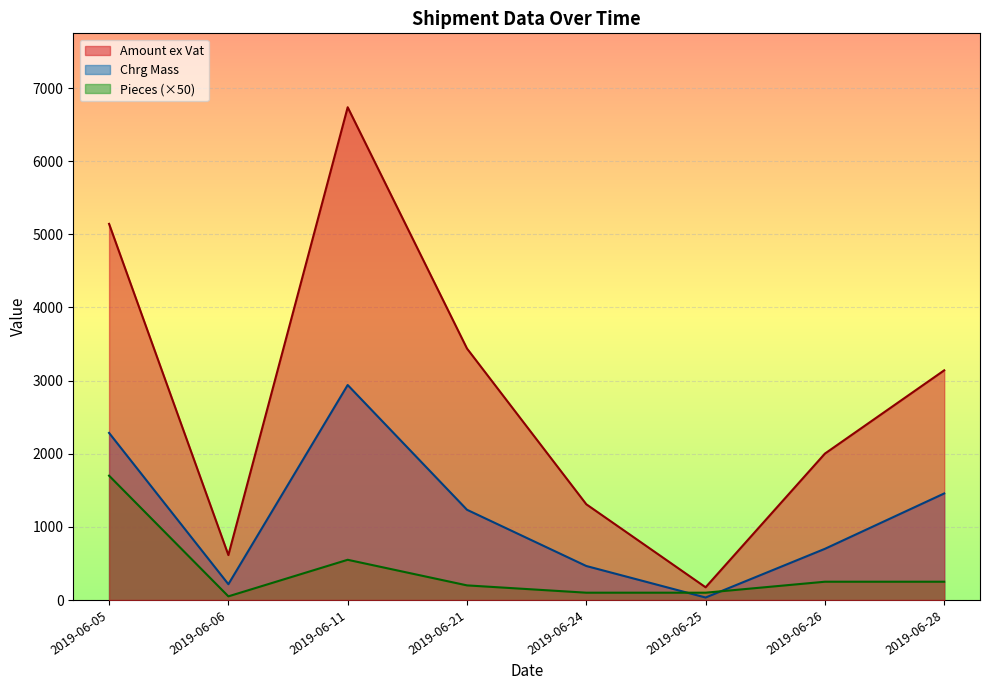

The value of Chrg Mass at 2019-06-24 is 466.5. True or false?

False